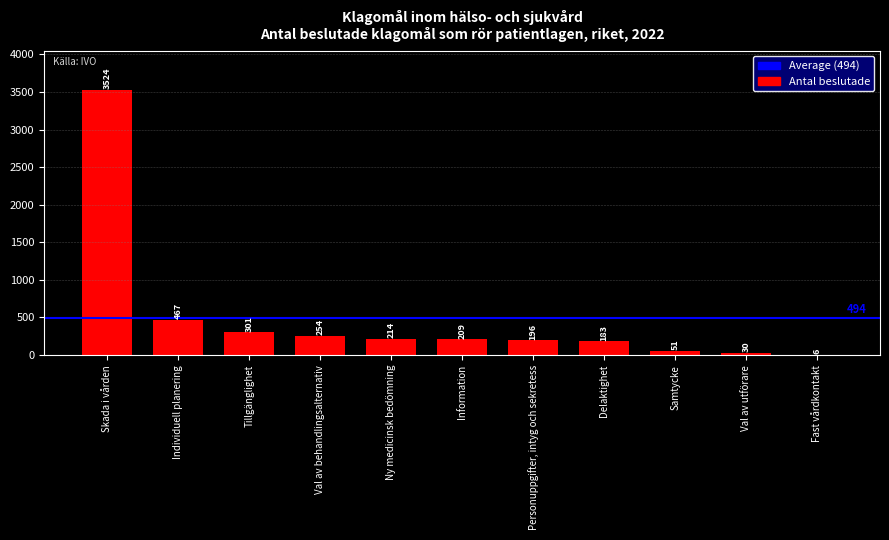

At which label does the data first exceed 209?

Skada i vården